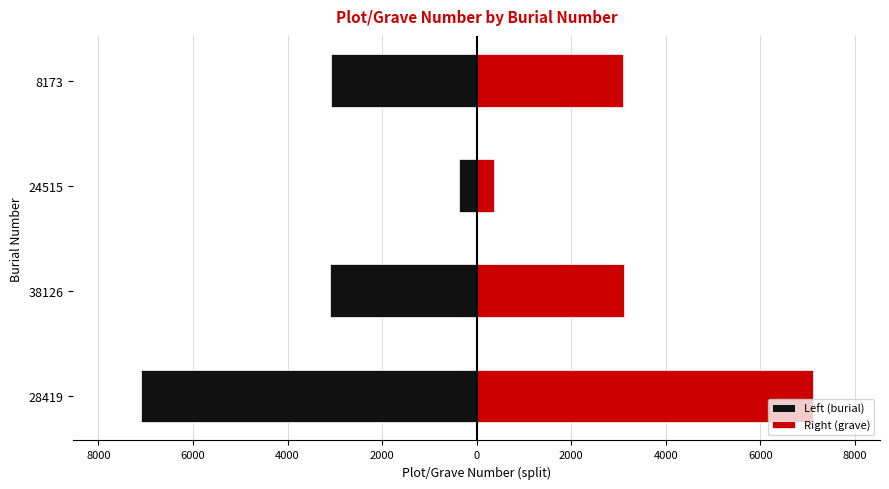

True or false: Right (grave) has a value of 4872.2 at 38126.

False